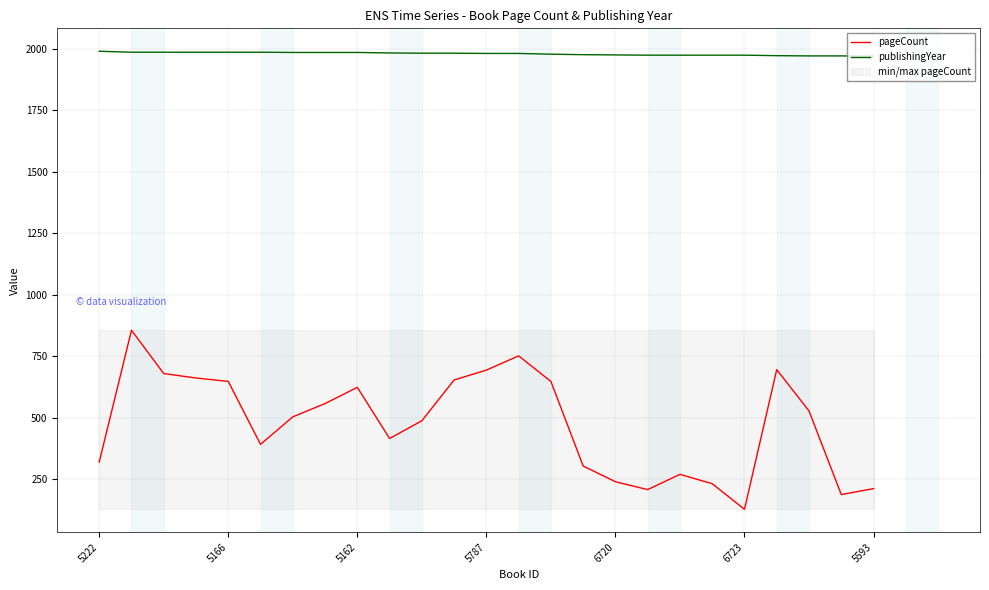

How many data points does each series have?

25